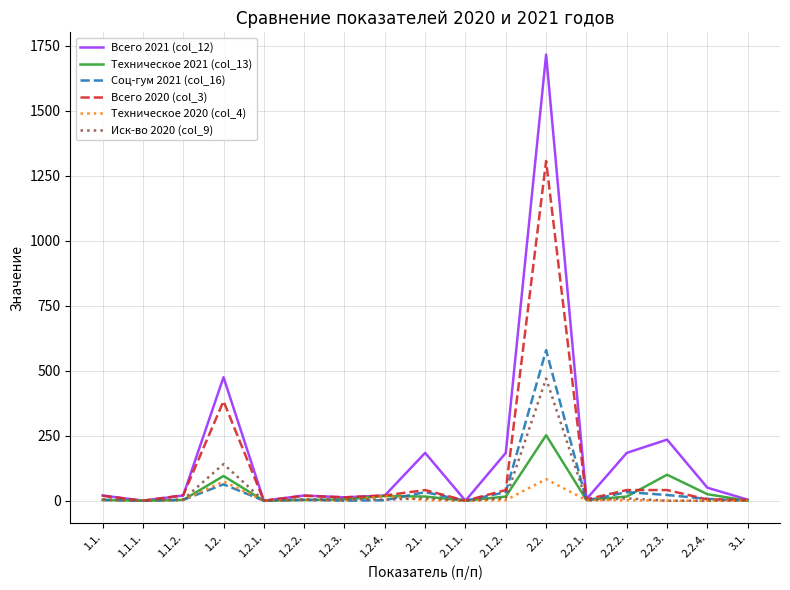

At which label does Техническое 2021 (col_13) reach its peak?

2.2.